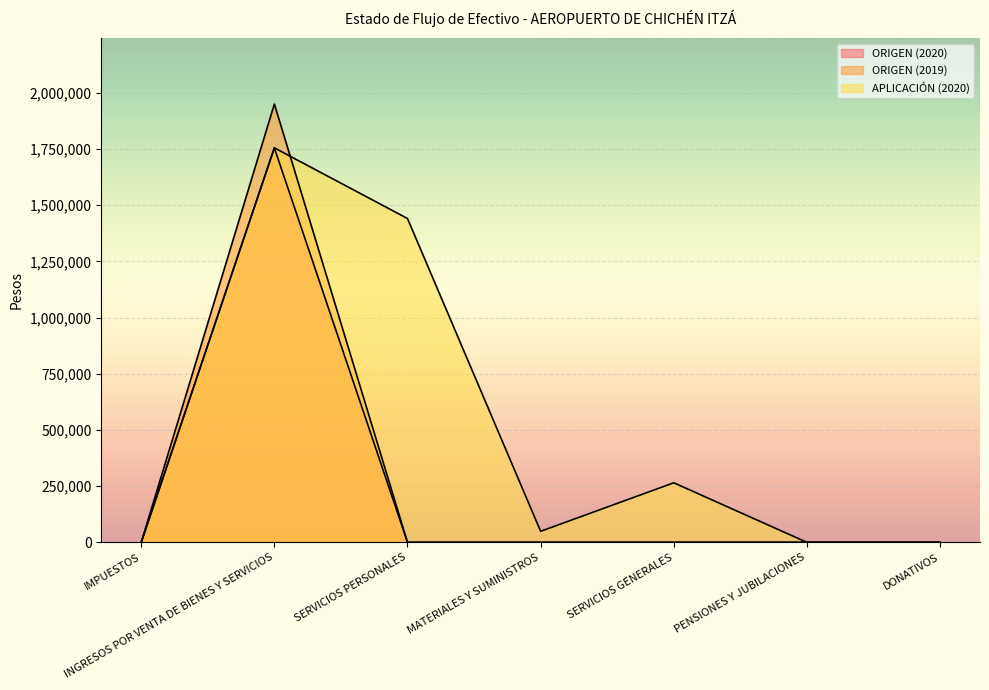

What is the sum of the ORIGEN (2019) values at PENSIONES Y JUBILACIONES and INGRESOS POR VENTA DE BIENES Y SERVICIOS?

1949608